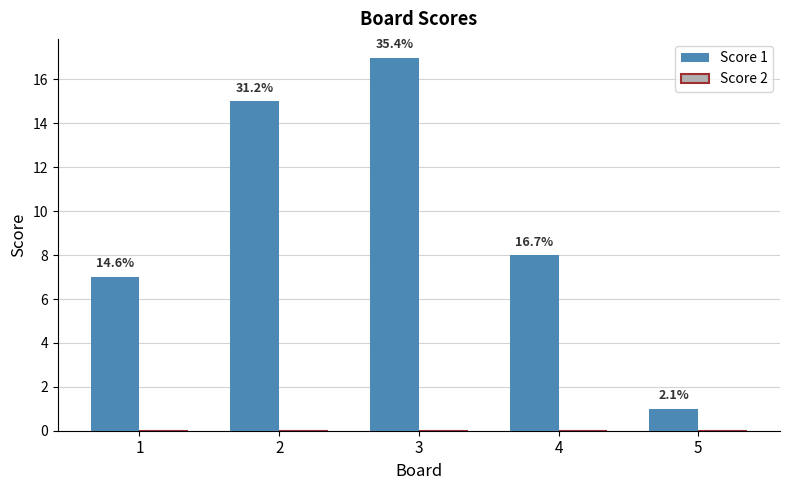

Does the chart contain stacked bars?

No